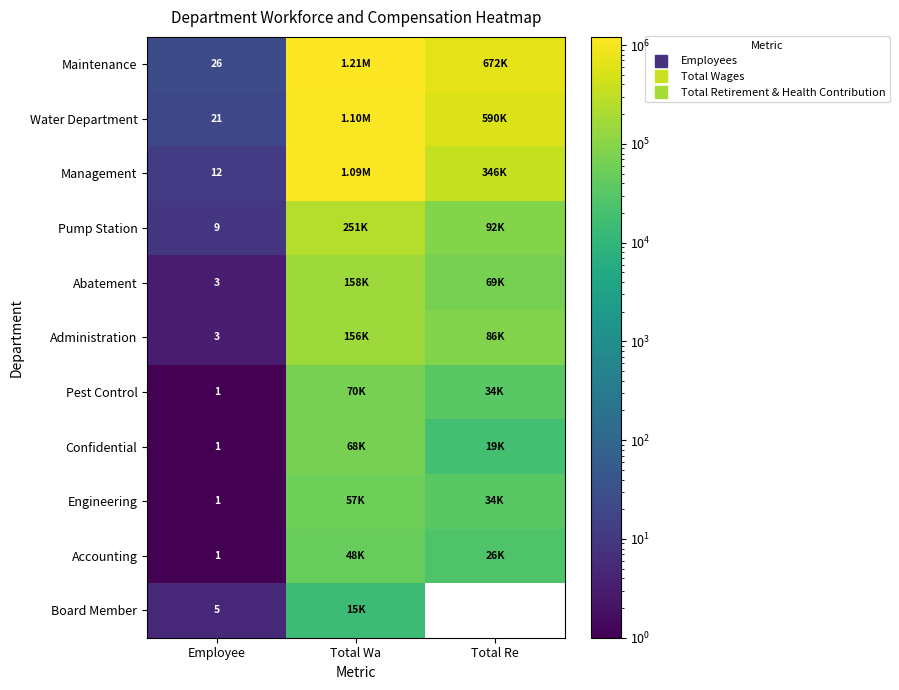

Count the Administration values in the range 3 to 156191.

3